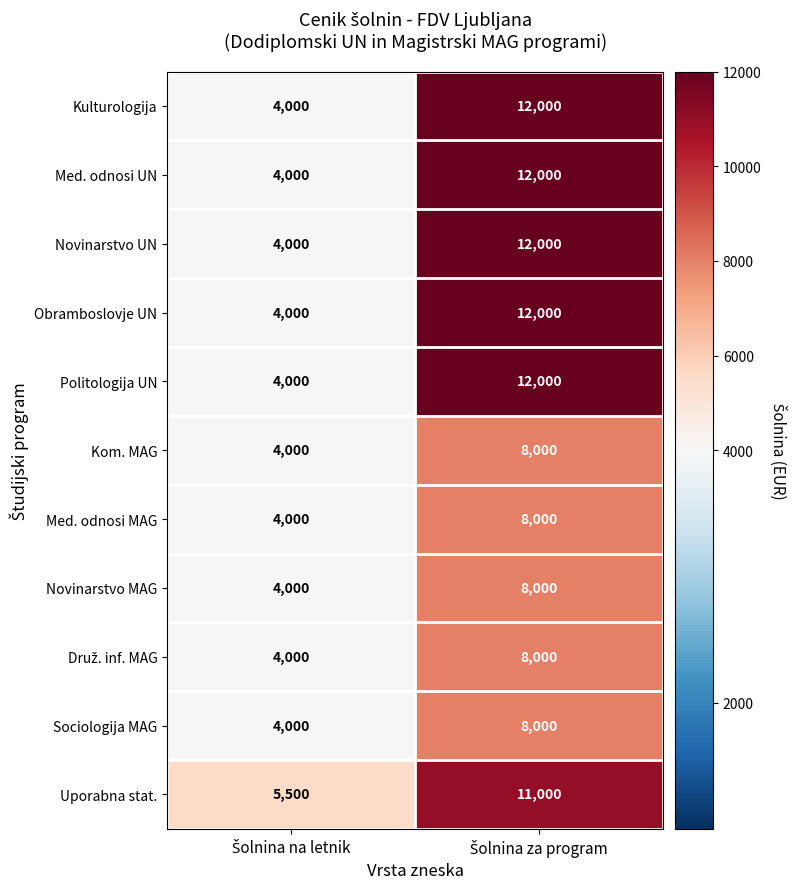

What is the smallest value displayed?

4000